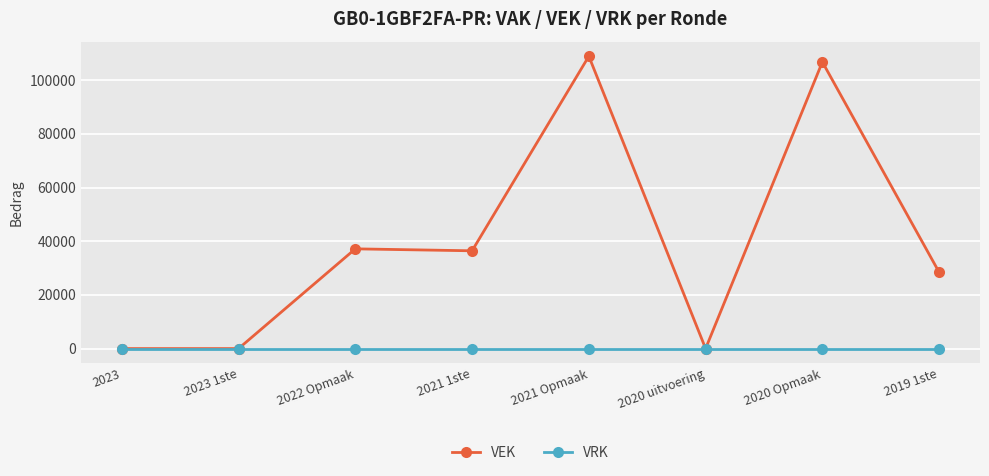

Which series has the widest spread of values?

VEK